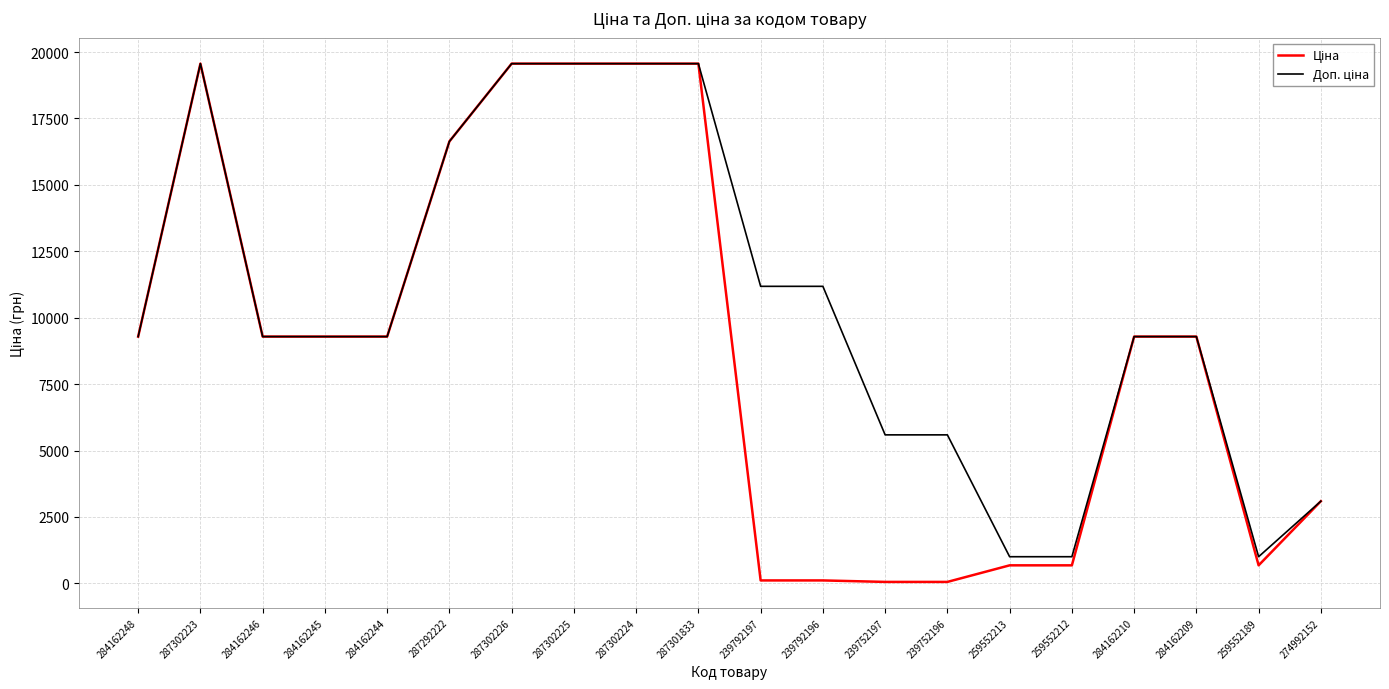

What is the total value across all series at 274992152?

6189.7